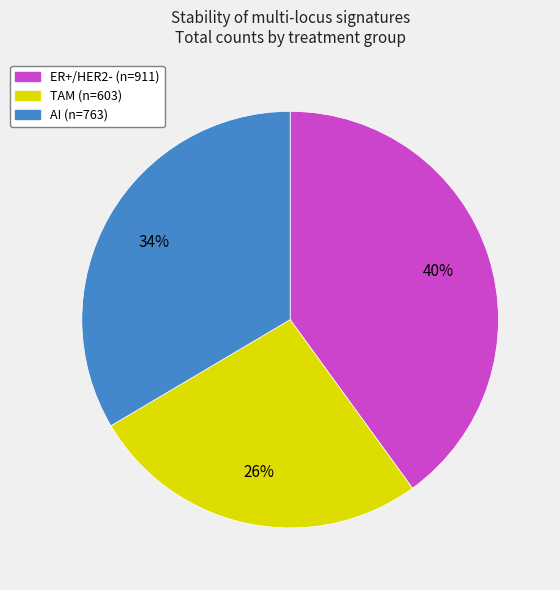

To the nearest percent, what is the difference between the largest and smallest slice percentages?

14%